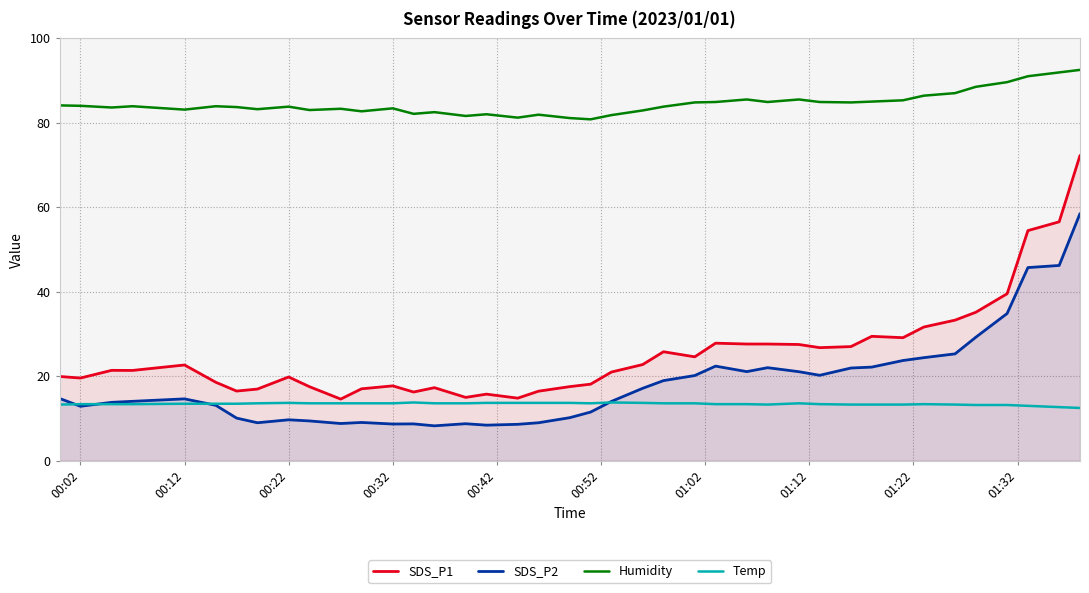

List the series in order of their peak value, lowest first.

Temp, SDS_P2, SDS_P1, Humidity